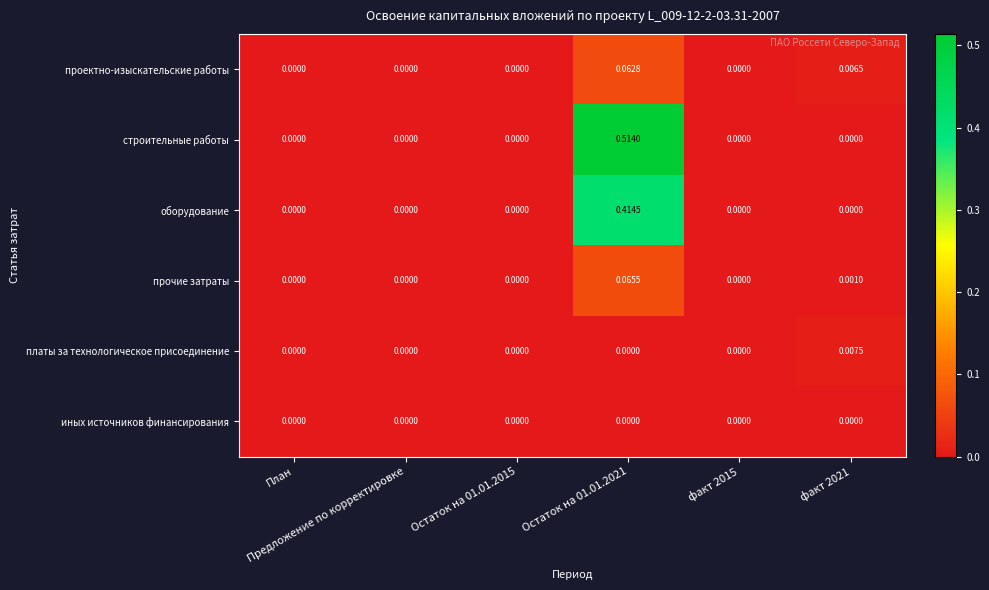

Which series has the largest total across all categories?

строительные работы